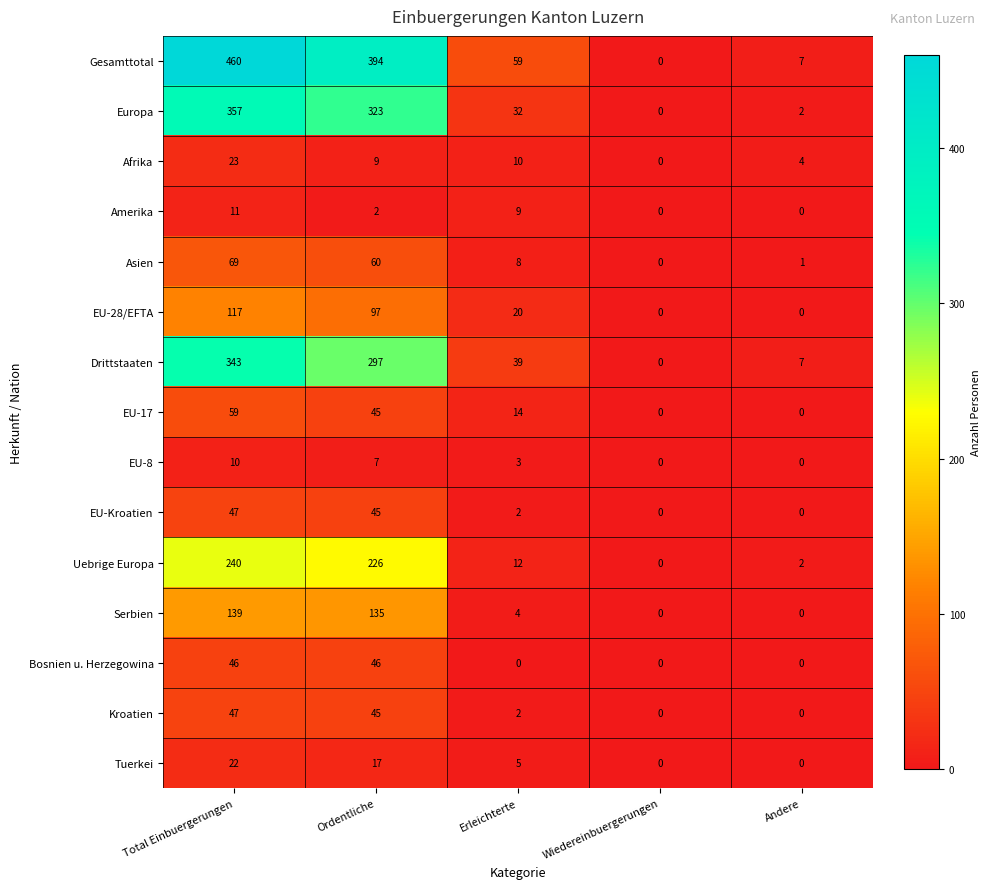

What is the greatest value displayed?

460